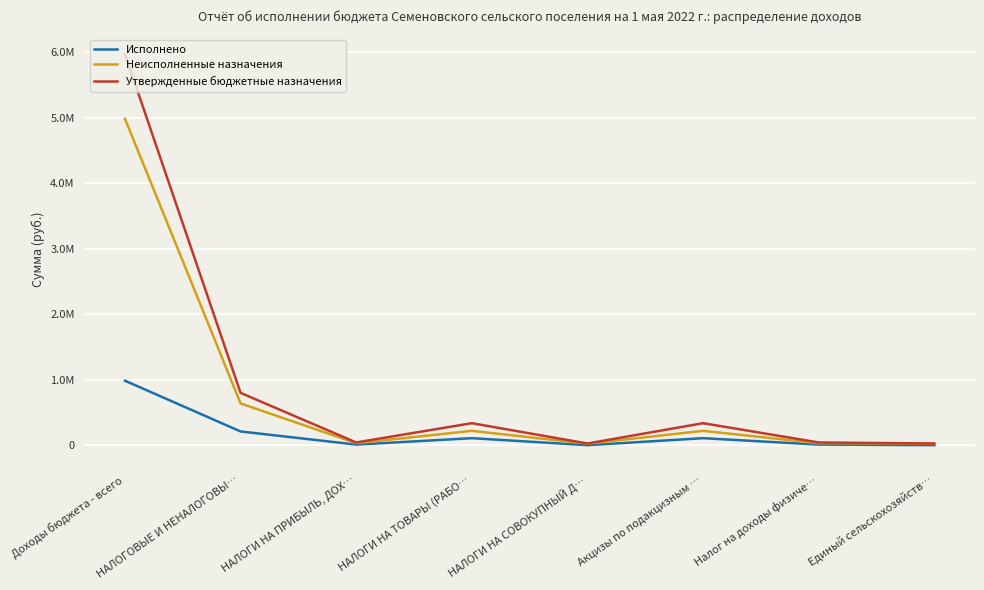

At how many categories does at least one series exceed 4438436?

1